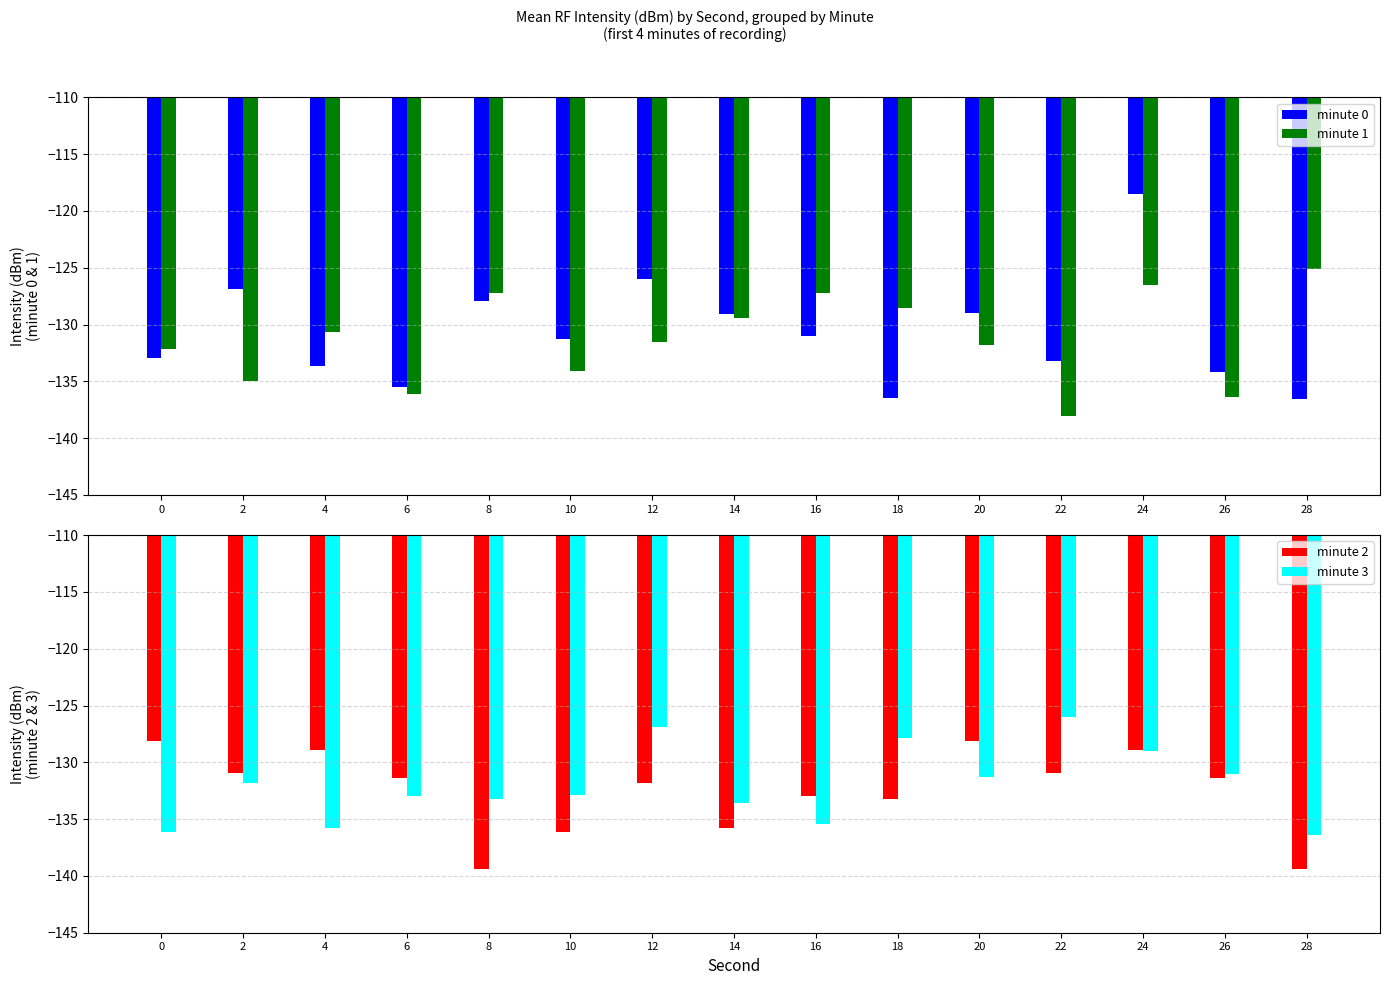

What is the minimum value shown in the chart?

-139.4